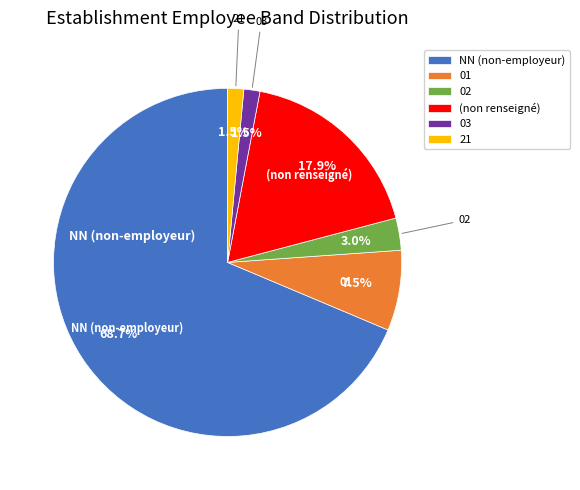

How many slices are in this pie chart?

6